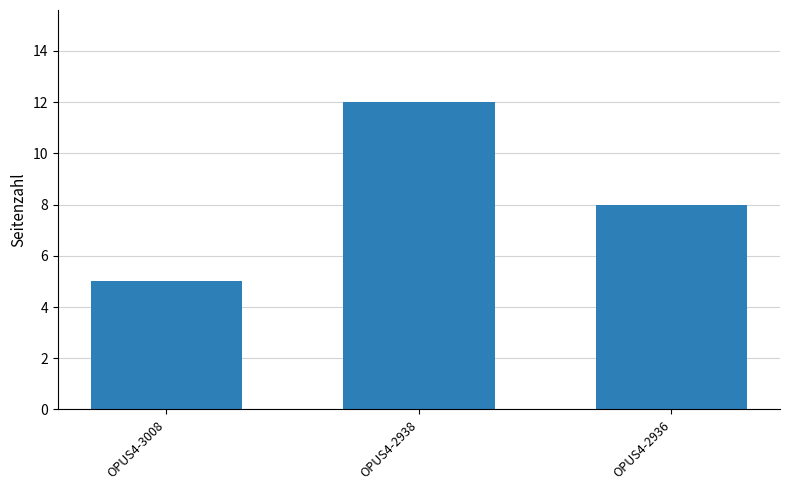

At which label is the value closest to 8?

OPUS4-2936